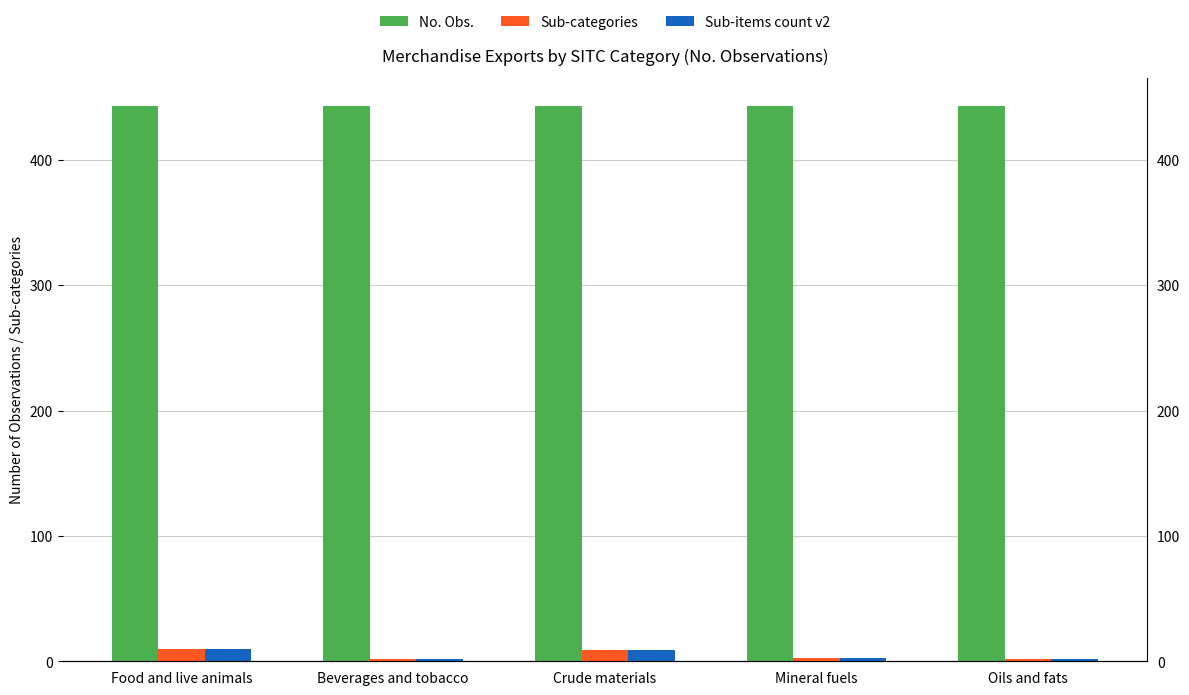

Is the value of Sub-items count v2 at Oils and fats greater than the value of Sub-categories at Food and live animals?

No